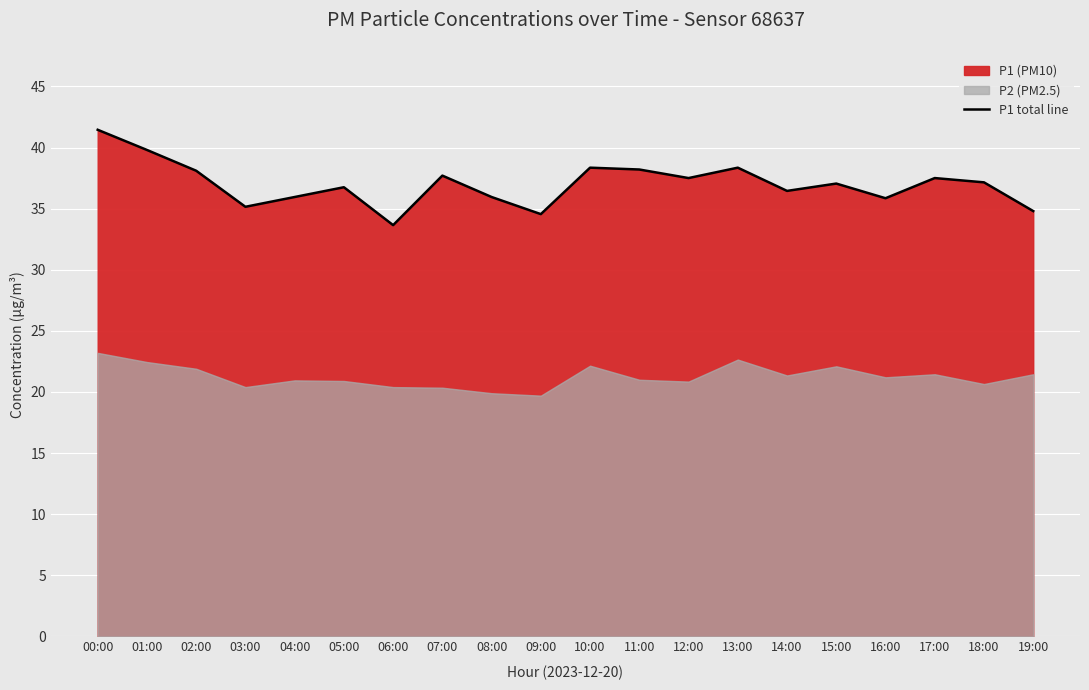

What is the difference between the values at 05:00 and 08:00?

0.8